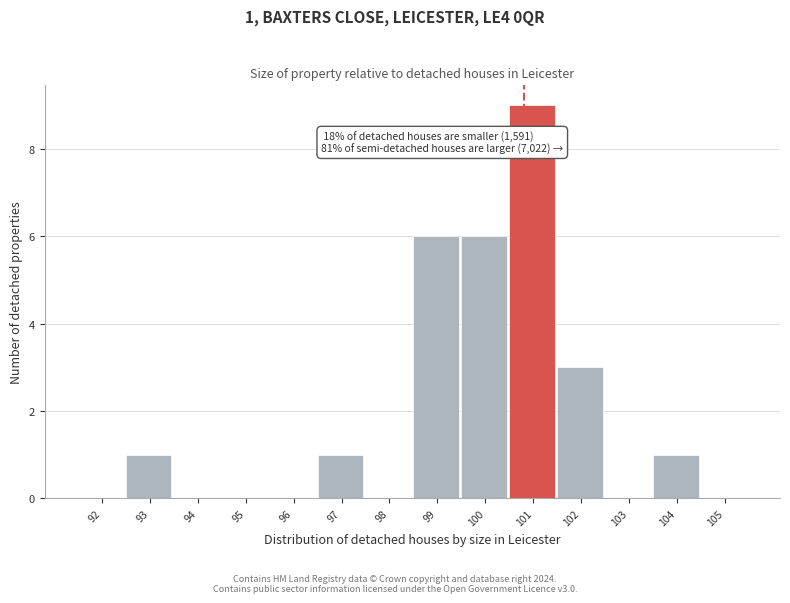

Which range on the x-axis has the tallest bar?

100.4 to 101.4